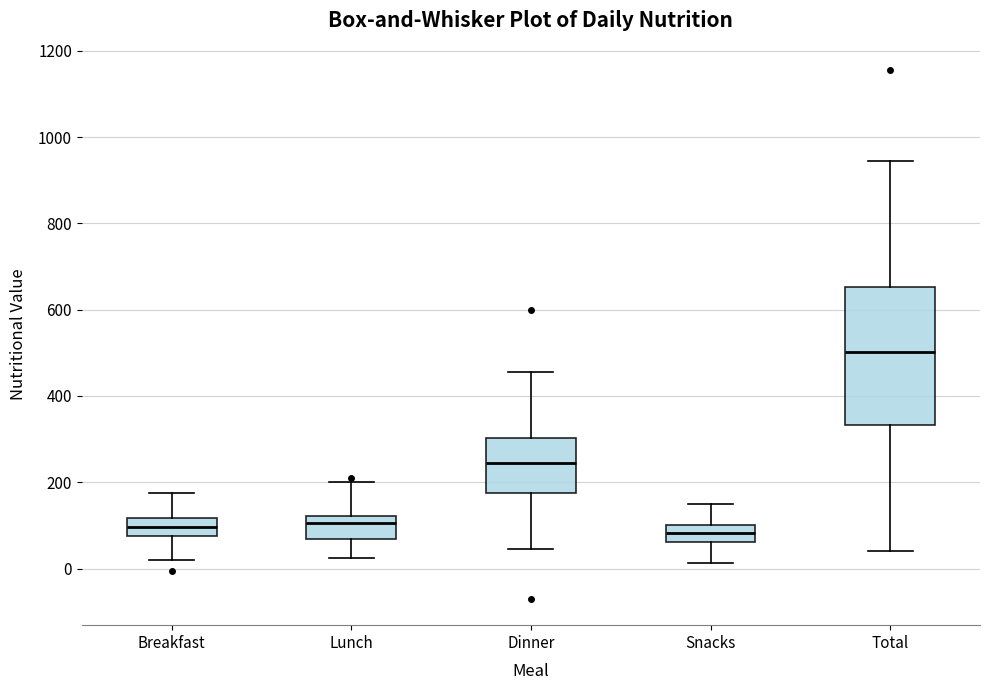

Where does the median line of the box for Lunch sit on the y-axis? The values are not printed on the chart, so give them approximately, as read against the axis.

100